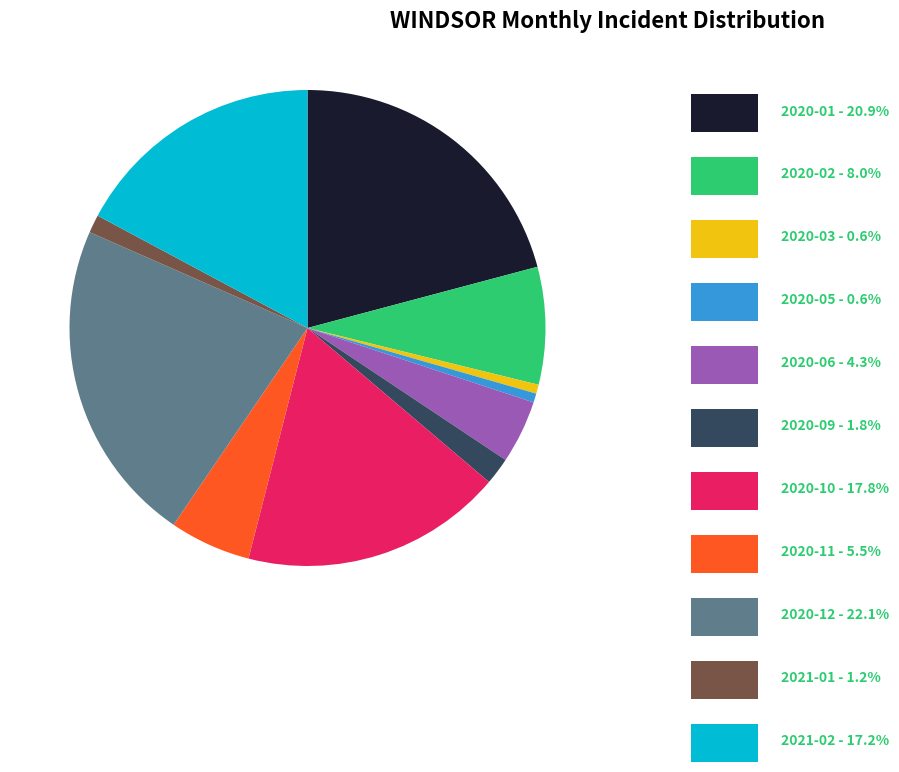

Is there a majority slice in this chart?

No